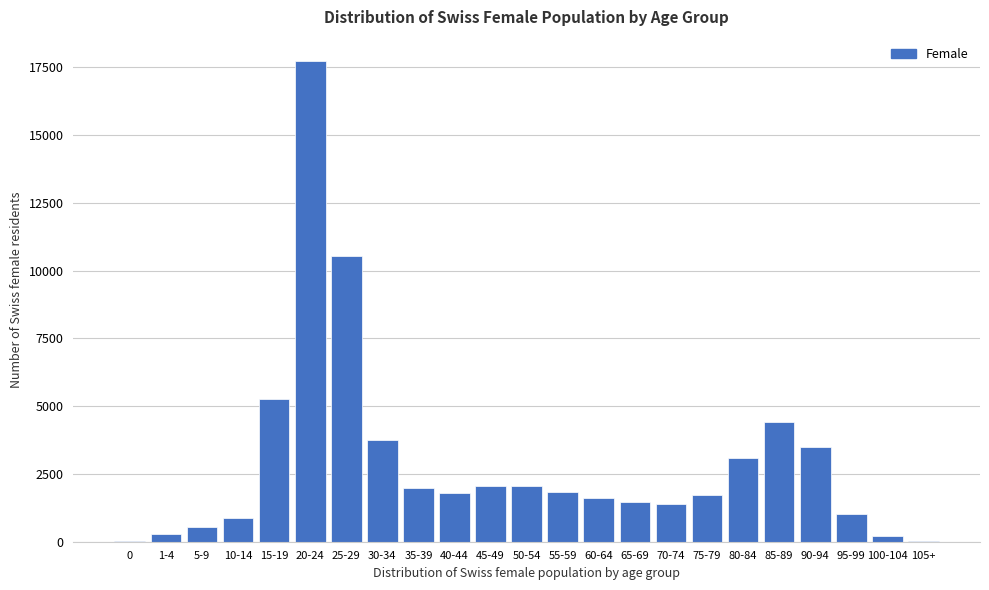

Which has a higher value, 75-79 or 5-9?

75-79